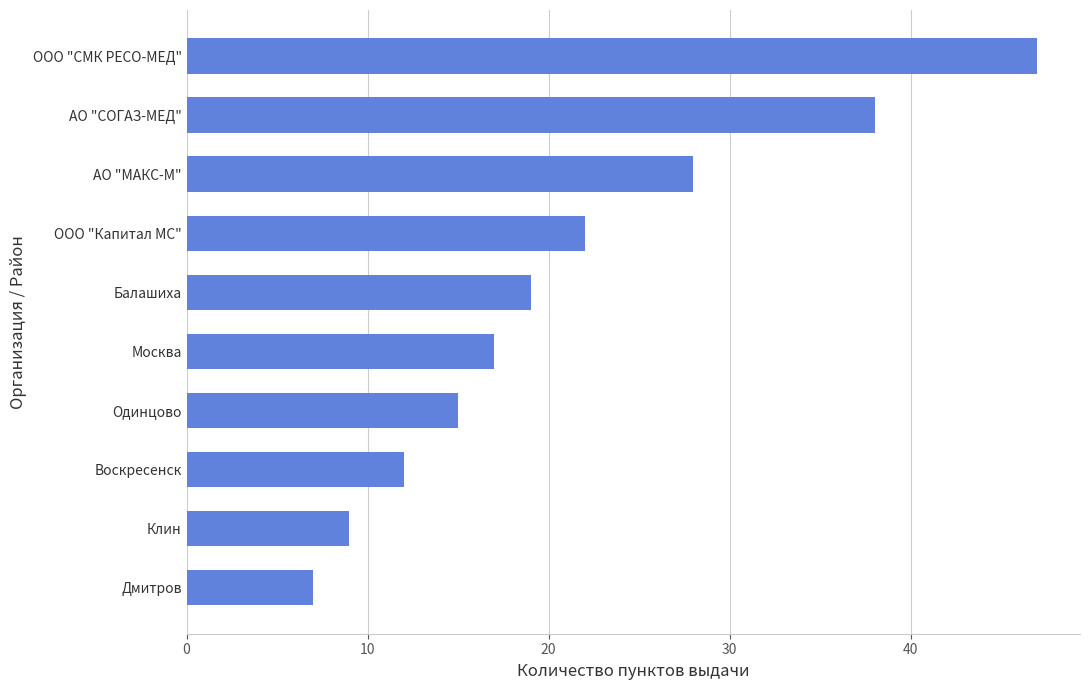

True or false: the data shows 9 at Одинцово.

False